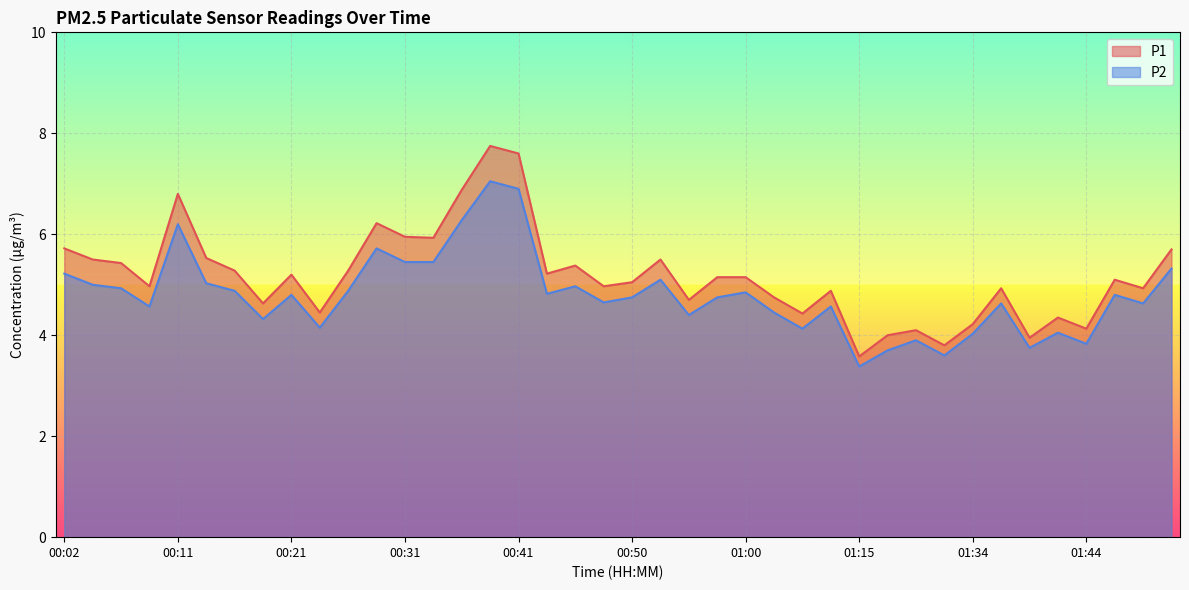

True or false: P1 has more than 2 points higher than both neighbors.

True